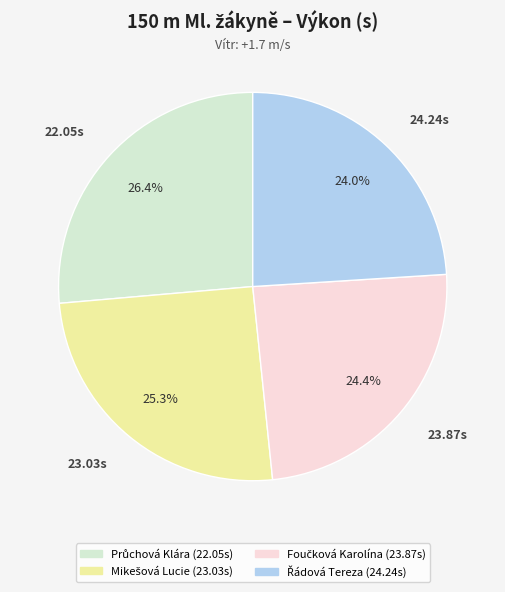

Does any single category account for the majority?

No